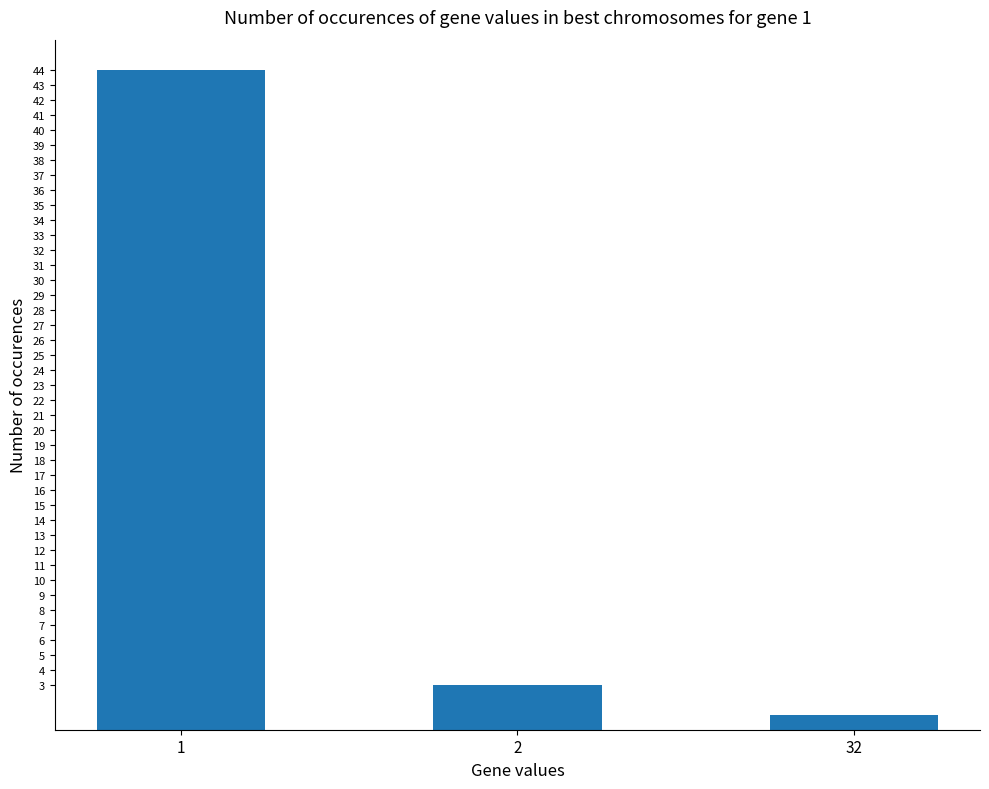

Rank the categories by value from highest to lowest.

1, 2, 32